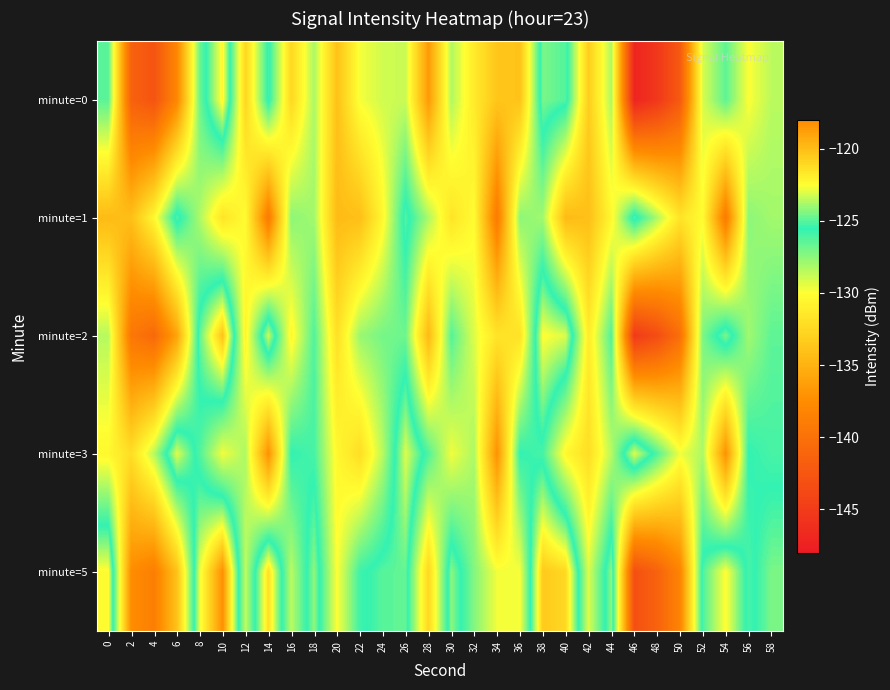

Which category has the highest value across all series?

10